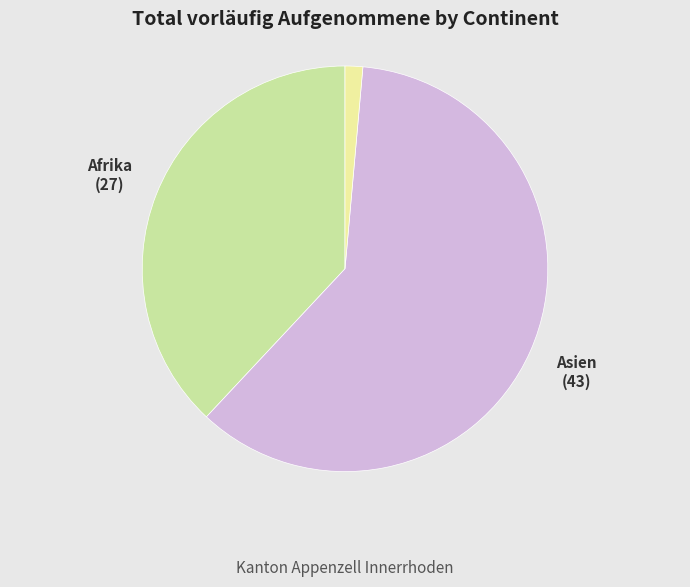

What is the ratio of the value at Asien to the value at Afrika?

1.6